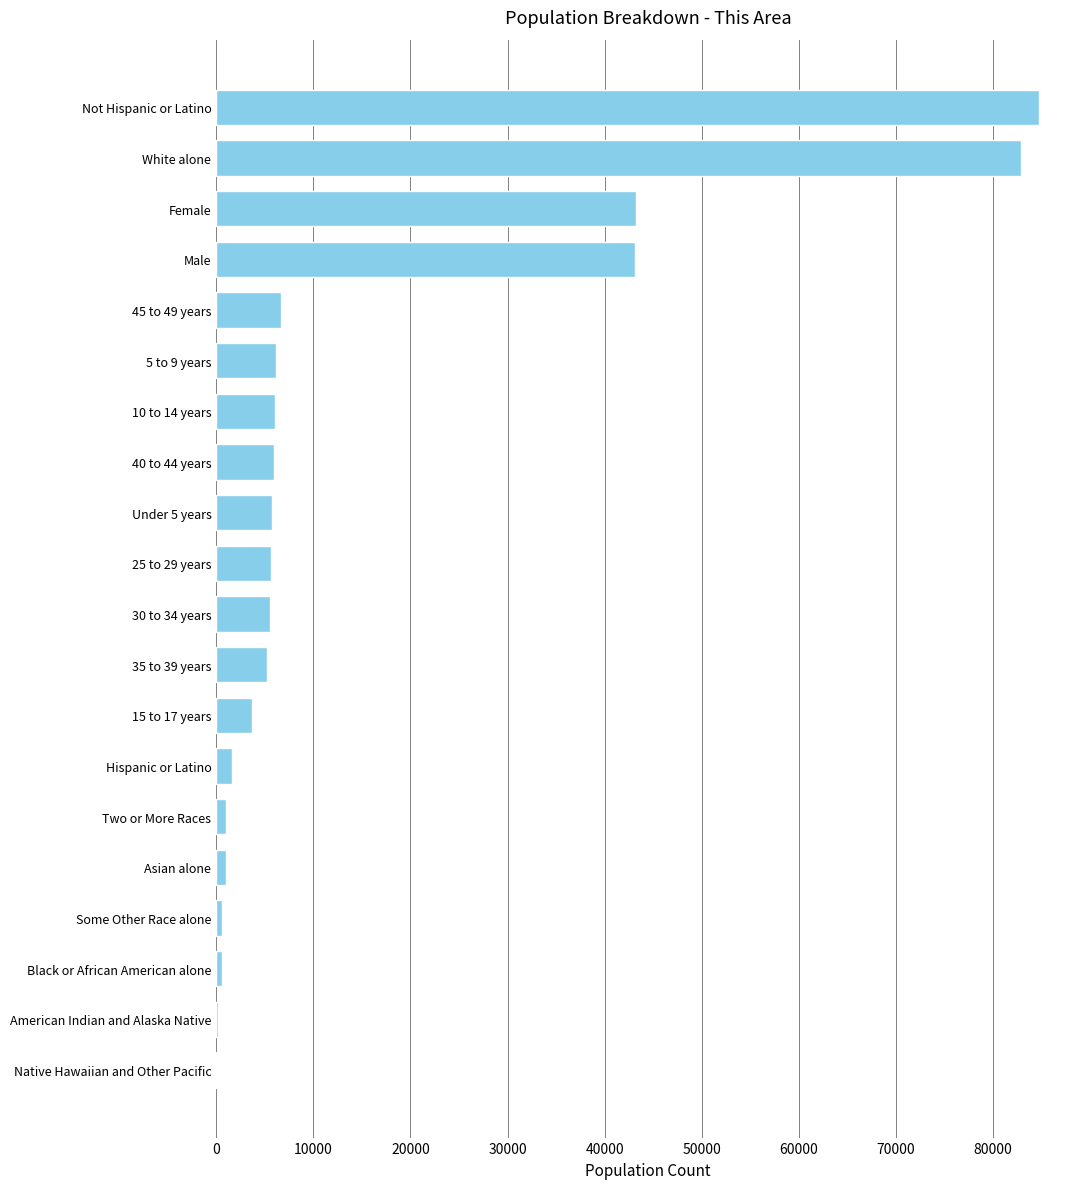

Which has a higher value, Native Hawaiian and Other Pacific or Not Hispanic or Latino?

Not Hispanic or Latino